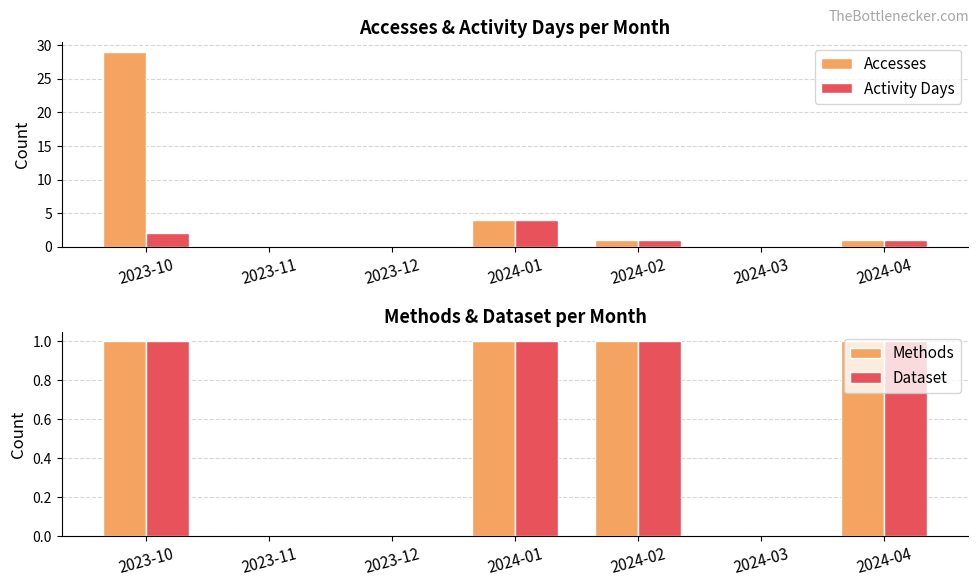

True or false: Methods has a value of 1 at 2024-02.

True